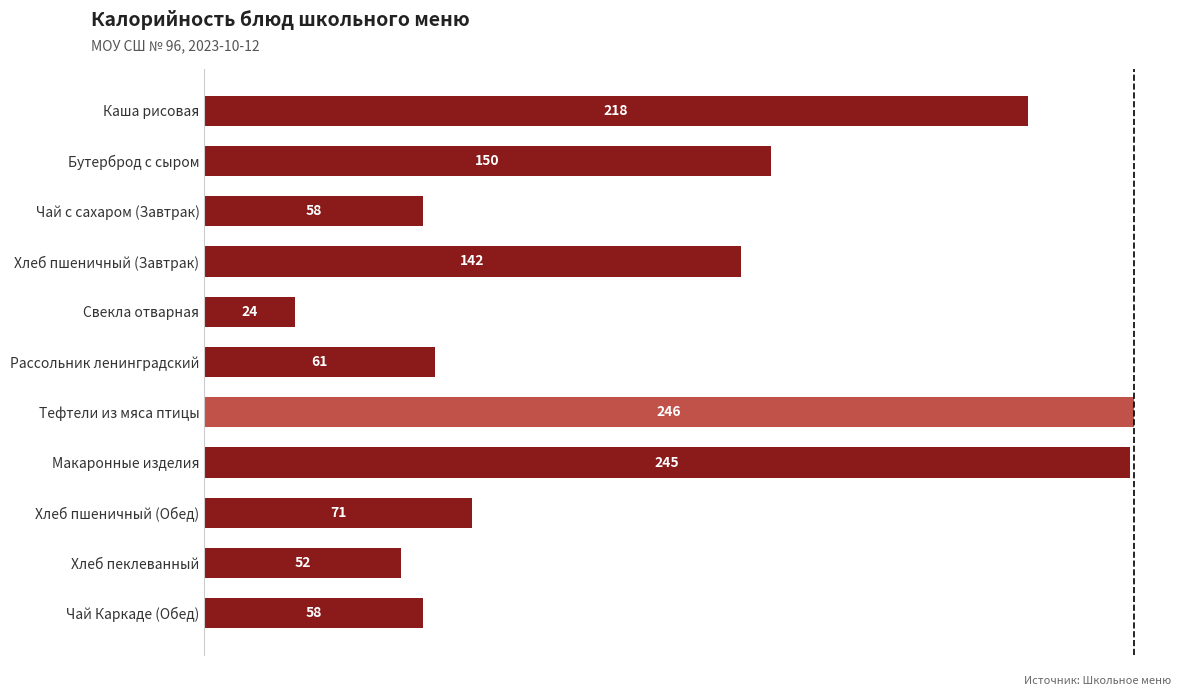

What is the smallest value displayed?

24